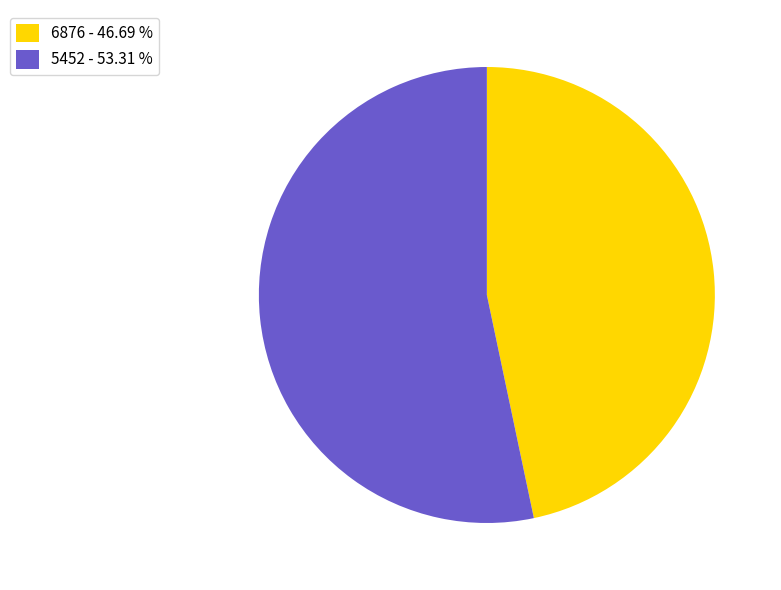

Count the number of slices in the pie.

2